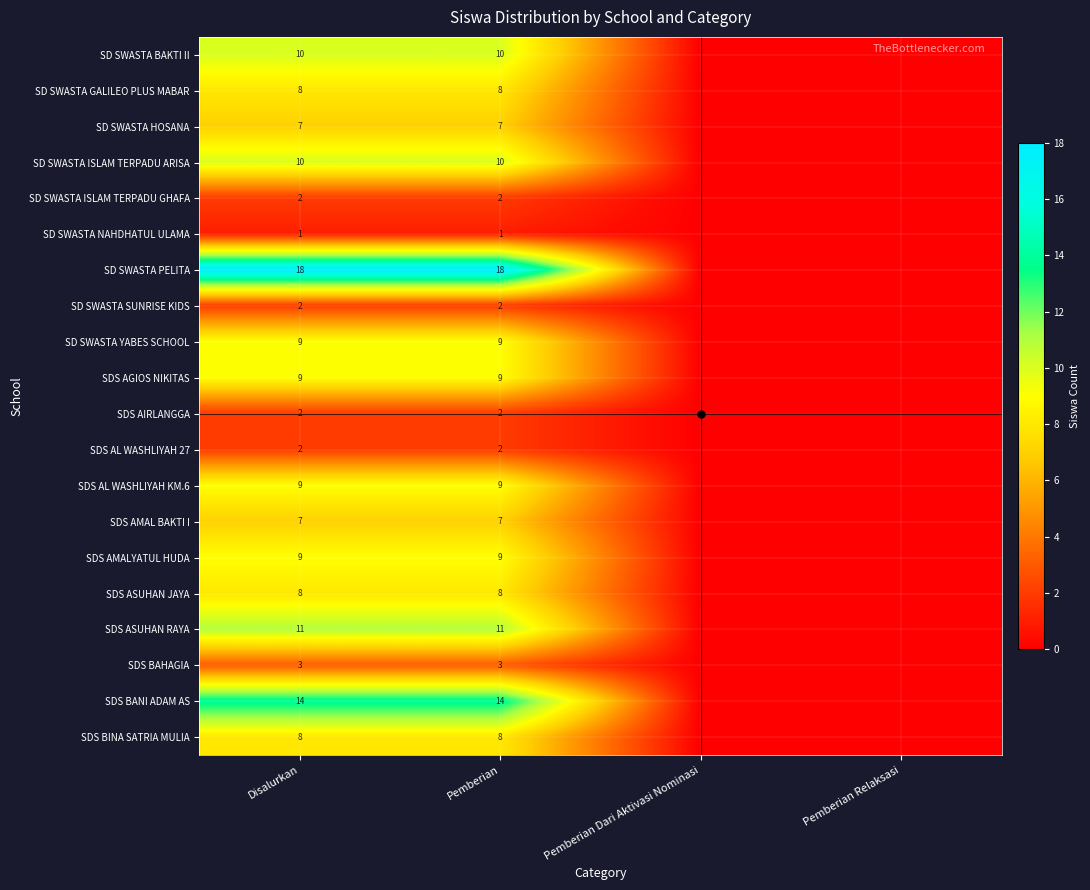

The value of SD SWASTA YABES SCHOOL at Disalurkan is 12. True or false?

False